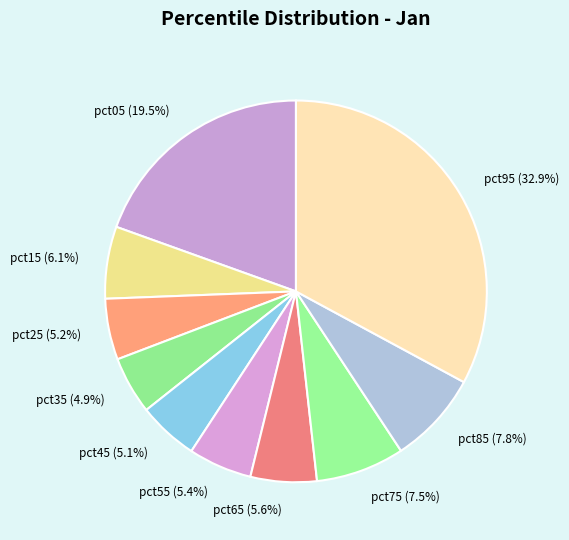

Between pct35 (4.9%) and pct65 (5.6%), which is larger?

pct65 (5.6%)